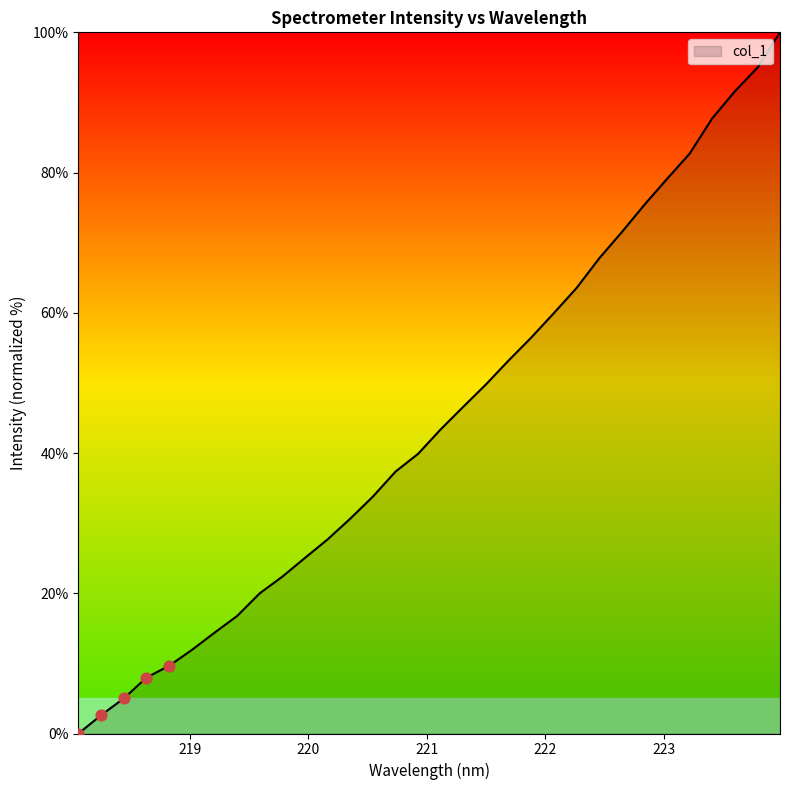

What is the difference between the maximum and minimum values?

100.0